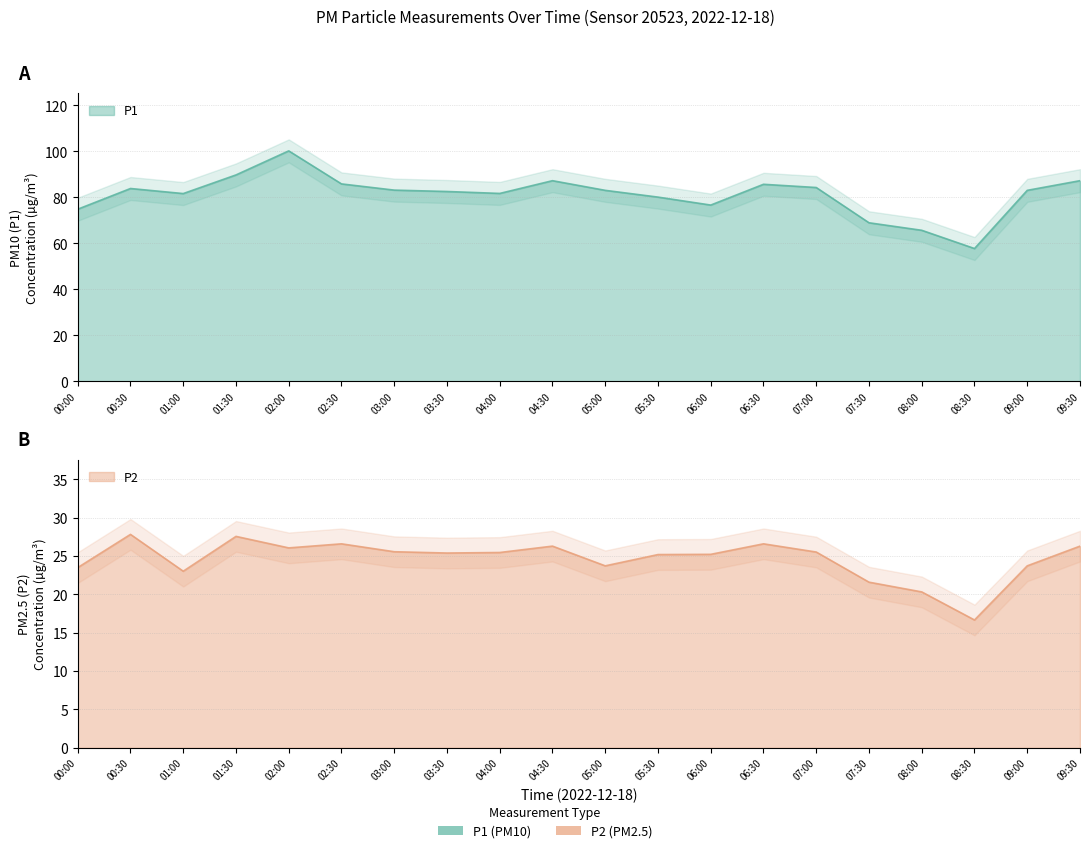

True or false: P1 and P2 cross at least once.

False